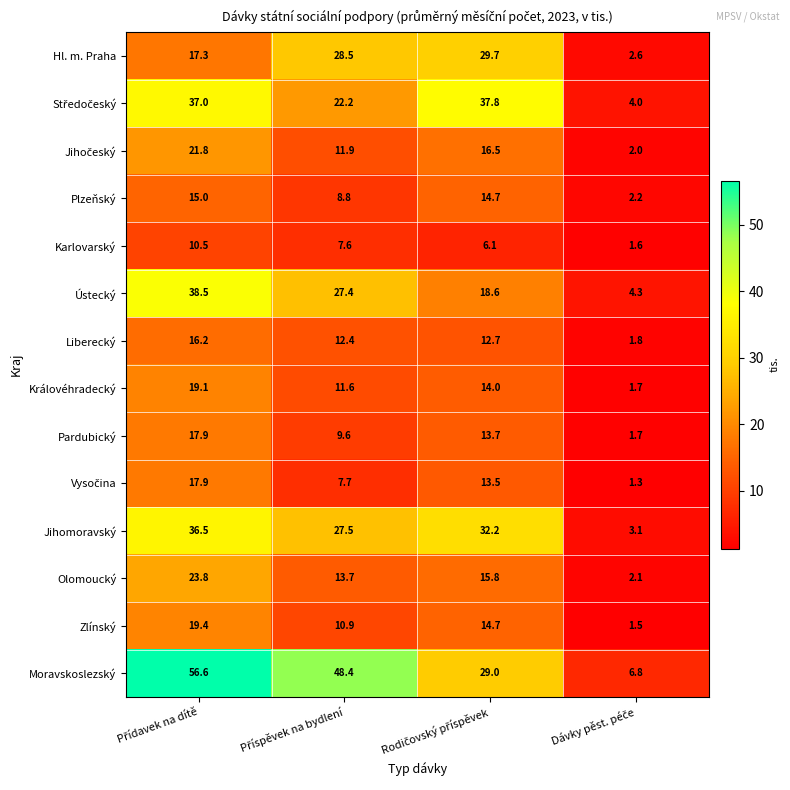

What is the lowest value of the Olomoucký series?

2.1